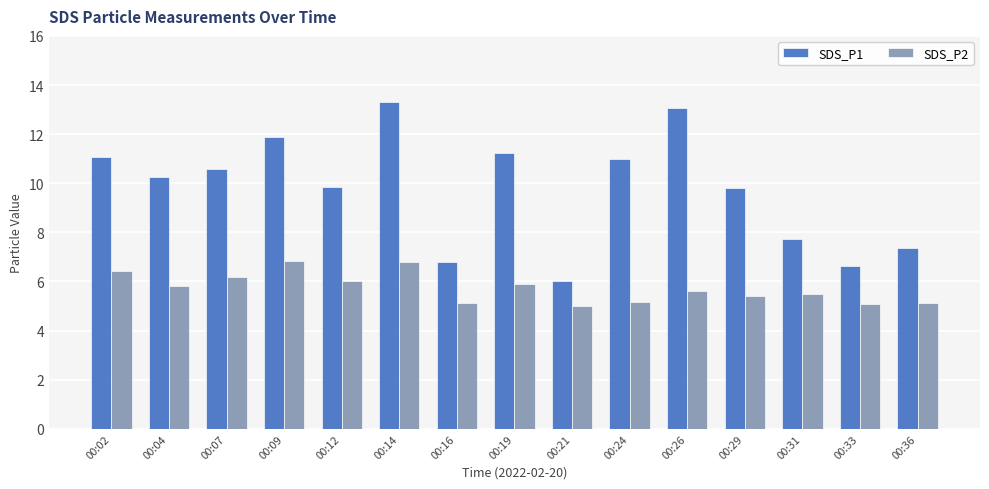

What is the sum of all SDS_P1 values?

146.6